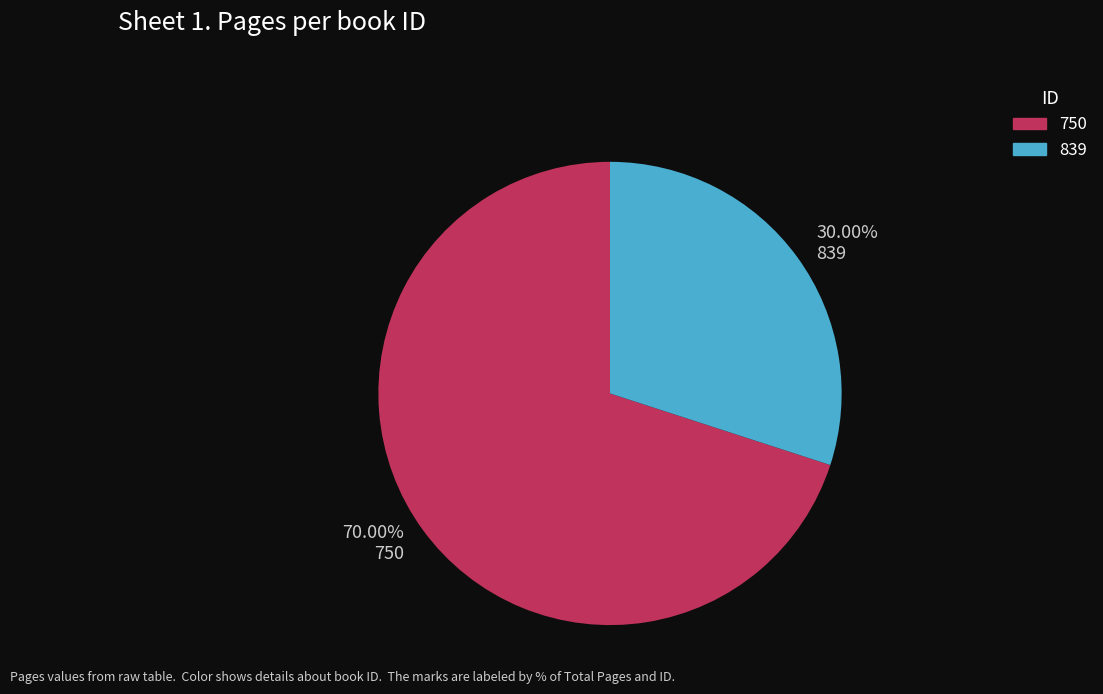

Rank the categories by value from lowest to highest.

839, 750